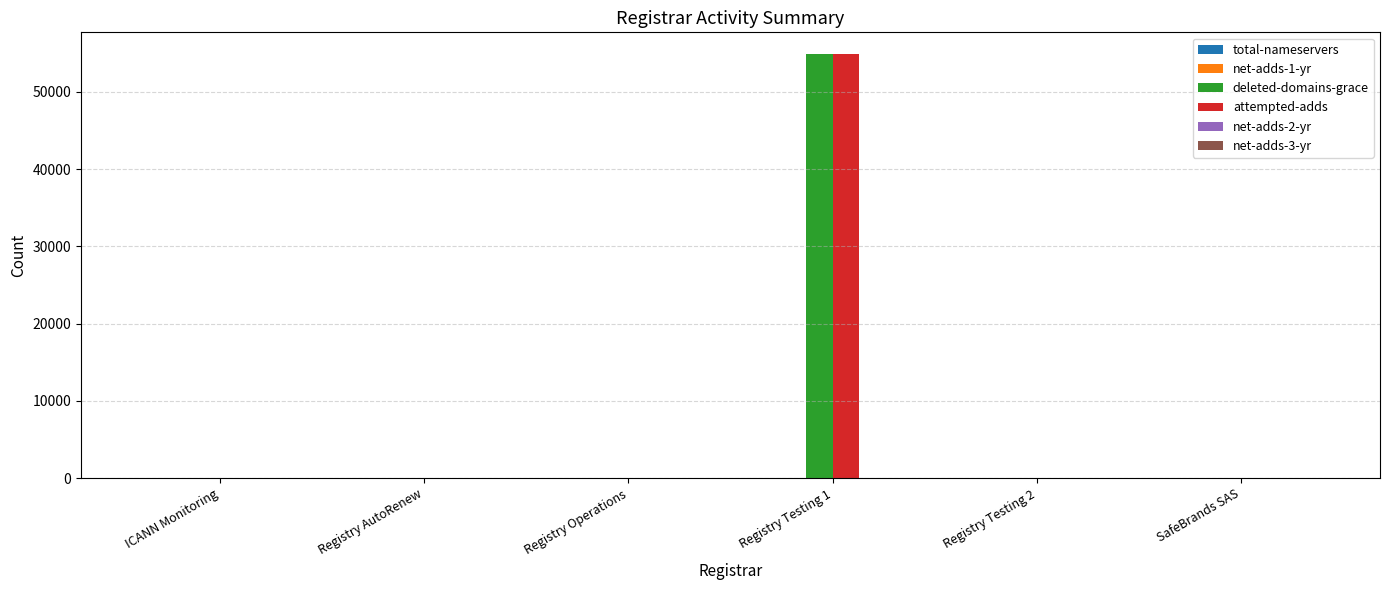

Are the bars horizontal?

No